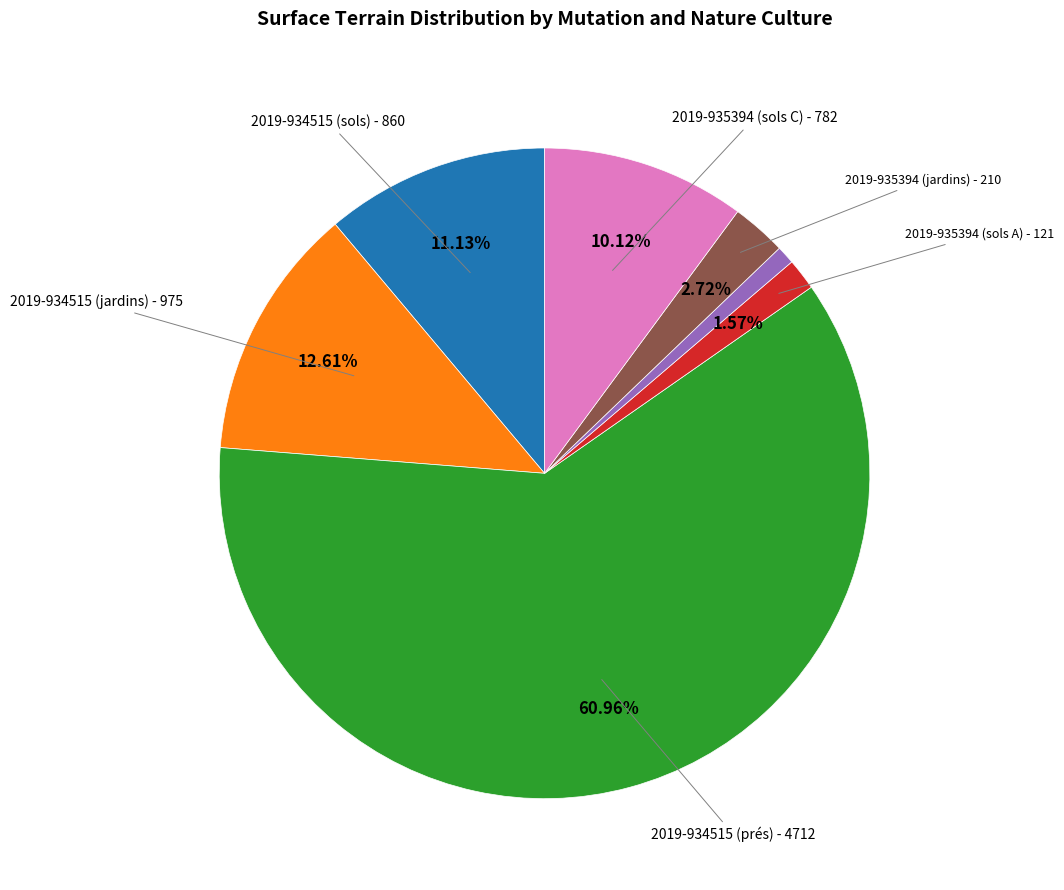

Is there a majority slice in this chart?

Yes